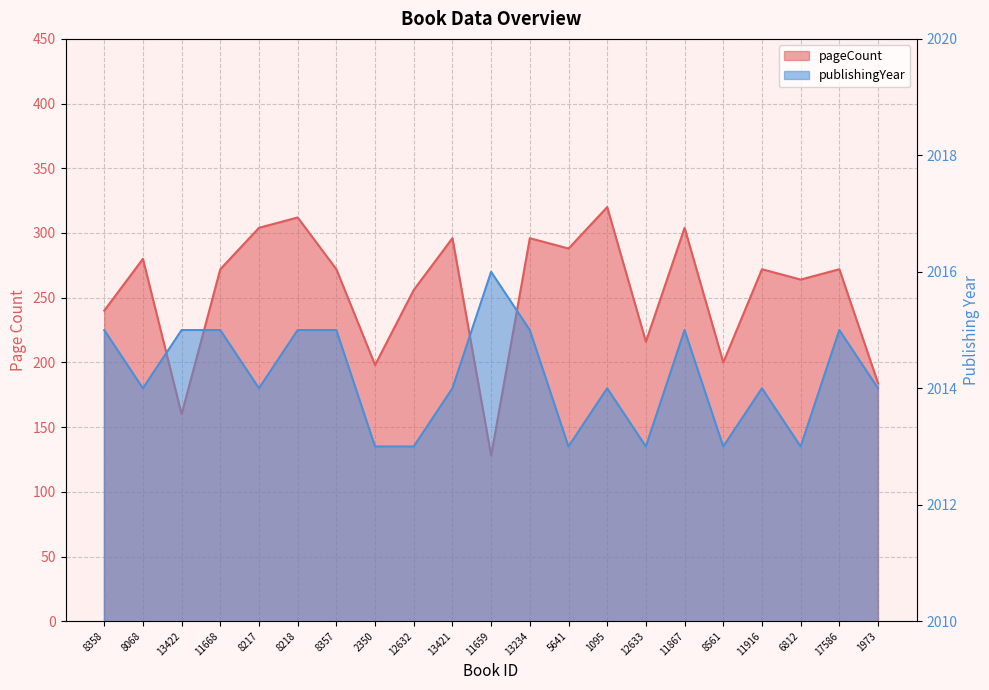

What is the sum of all pageCount values?

5334